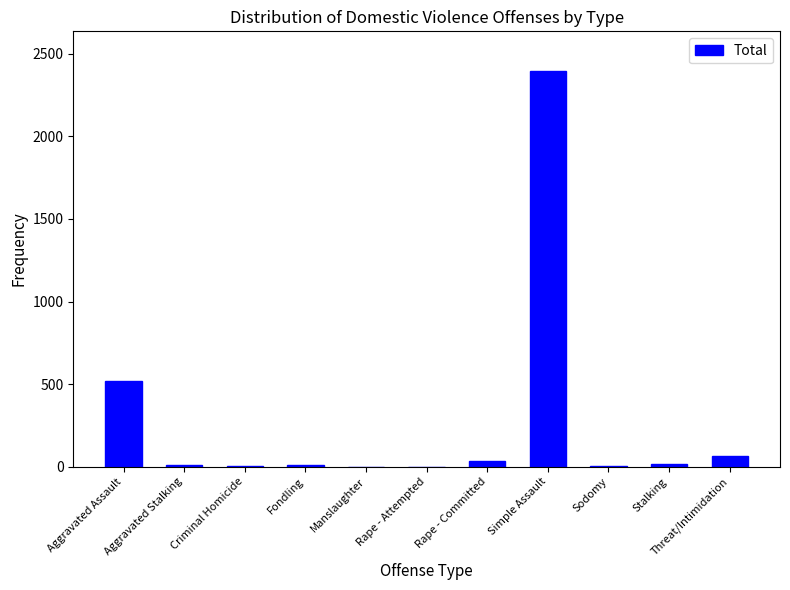

True or false: the data shows 2396 at Simple Assault.

True